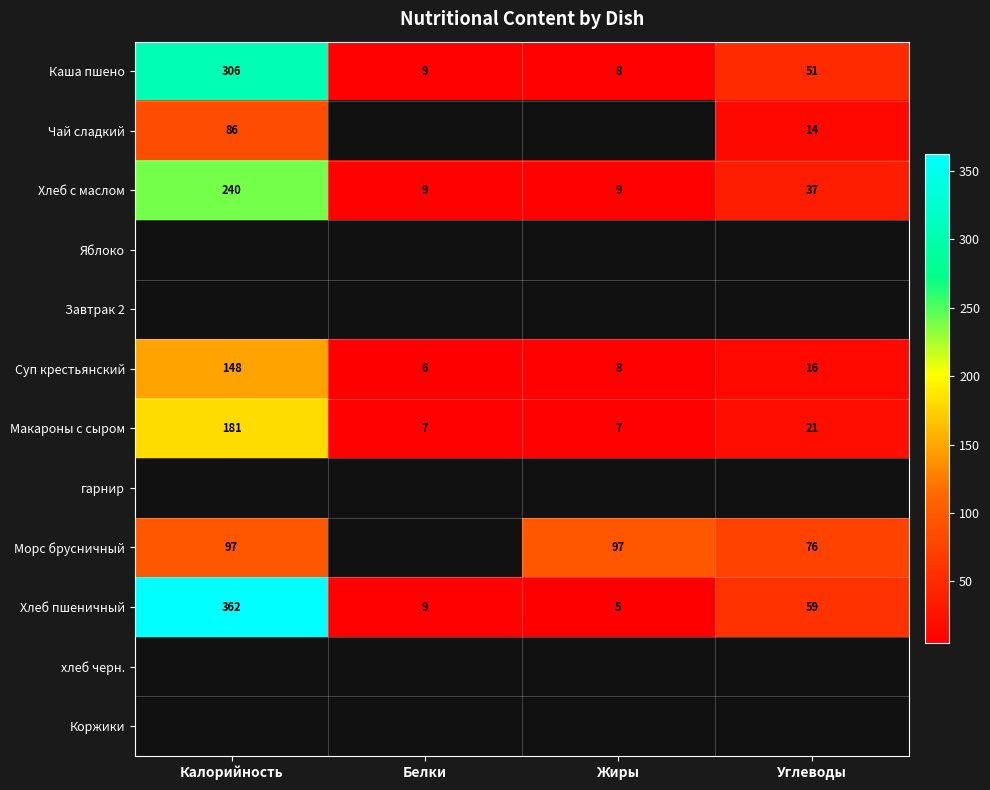

Is the value of Суп крестьянский at Белки greater than the value of Чай сладкий at Калорийность?

No